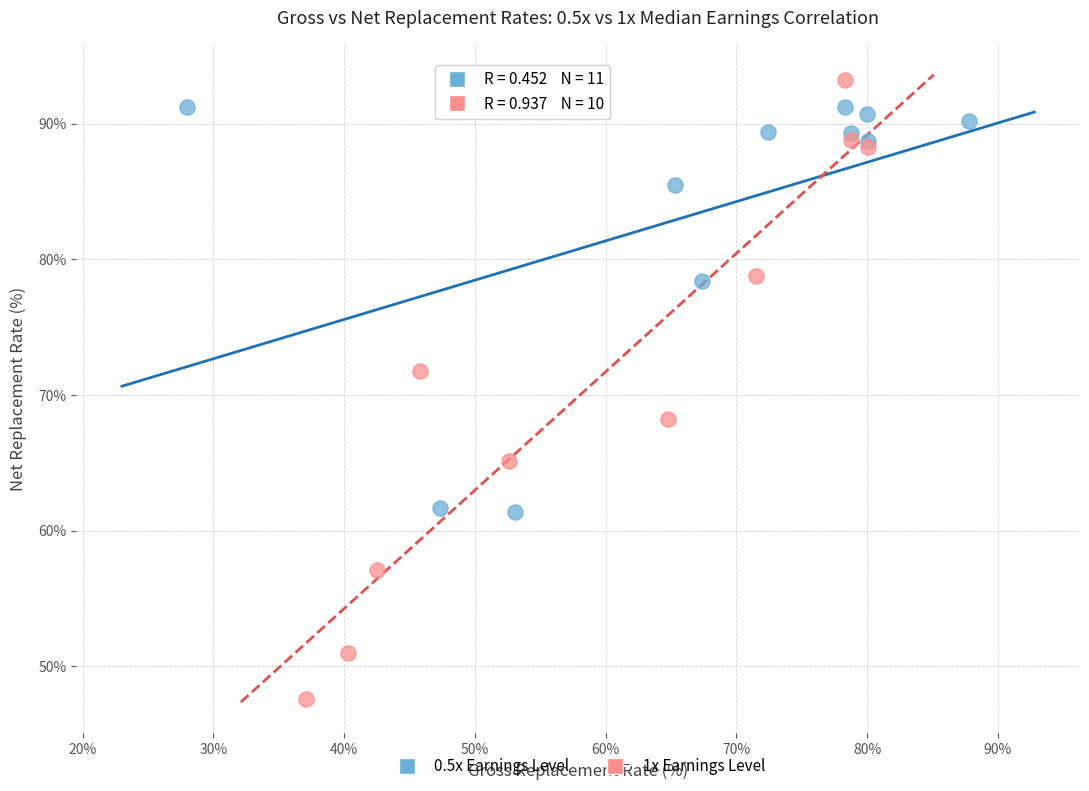

Which series has the largest Y range (max minus min)?

1x Earnings Level